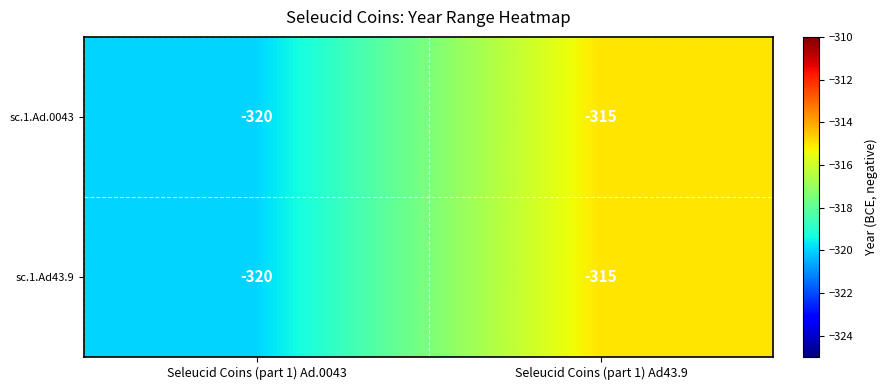

What is the sum of all sc.1.Ad43.9 values?

-635